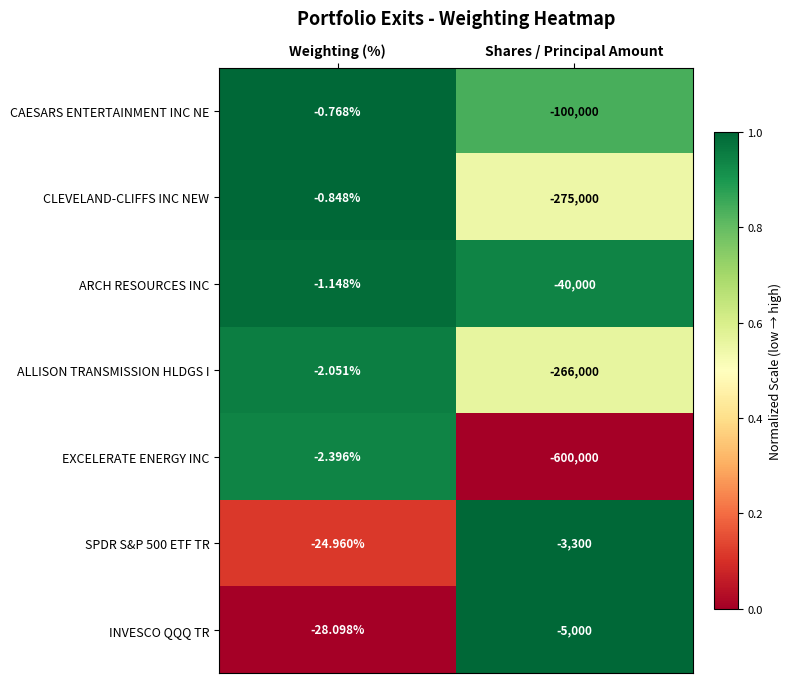

Between Weighting (%) and Shares / Principal Amount, which series saw the biggest shift?

EXCELERATE ENERGY INC